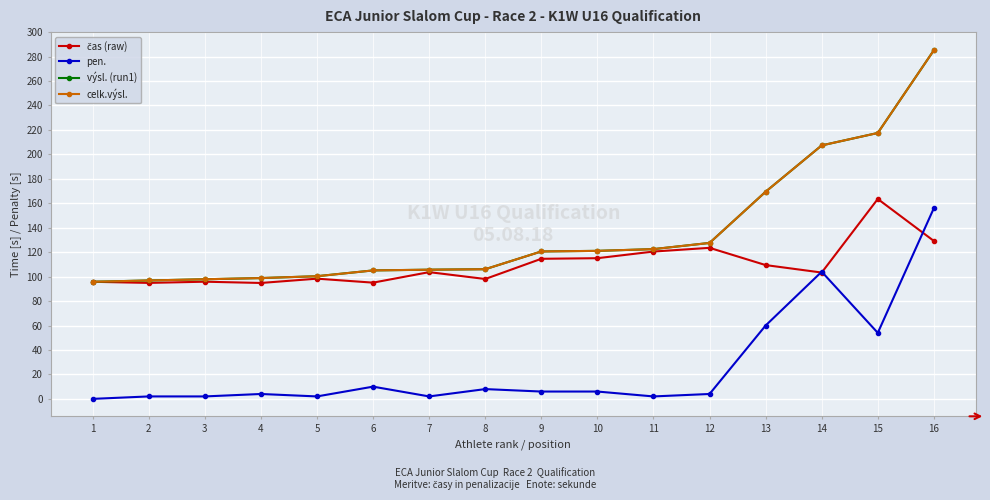

What is the value of the výsl. (run1) point at the 11th from the left?

122.5